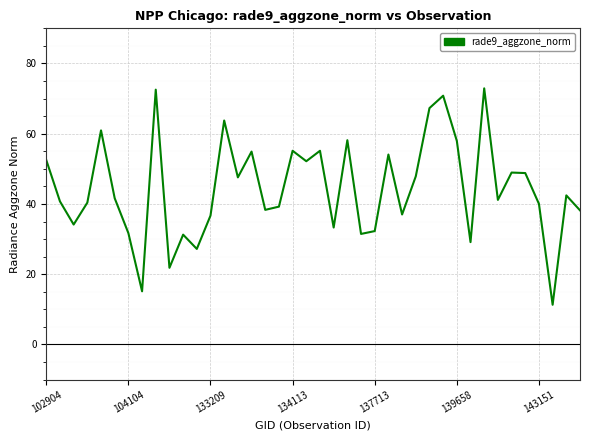

What is the greatest value displayed?

72.9